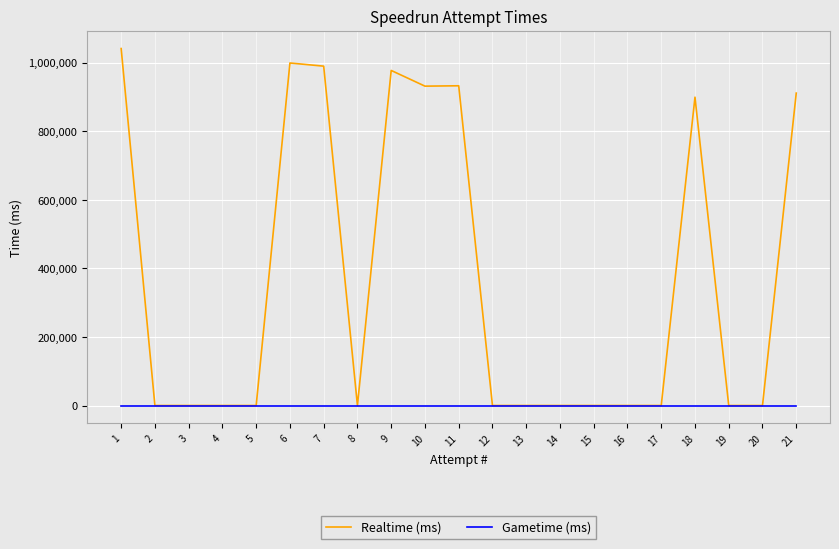

What is the spread (max minus min) of values at 7?

990013